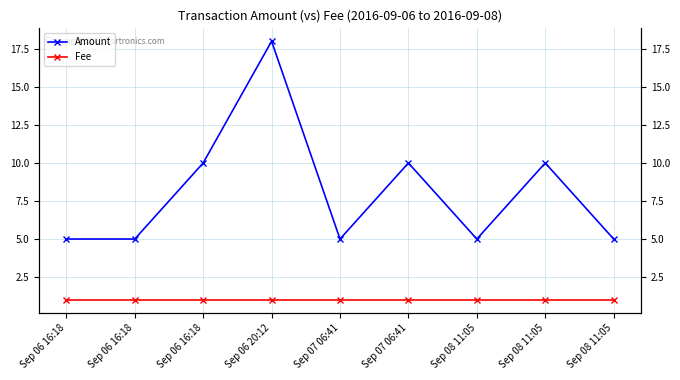

Does the chart display data point markers on the line(s)?

Yes